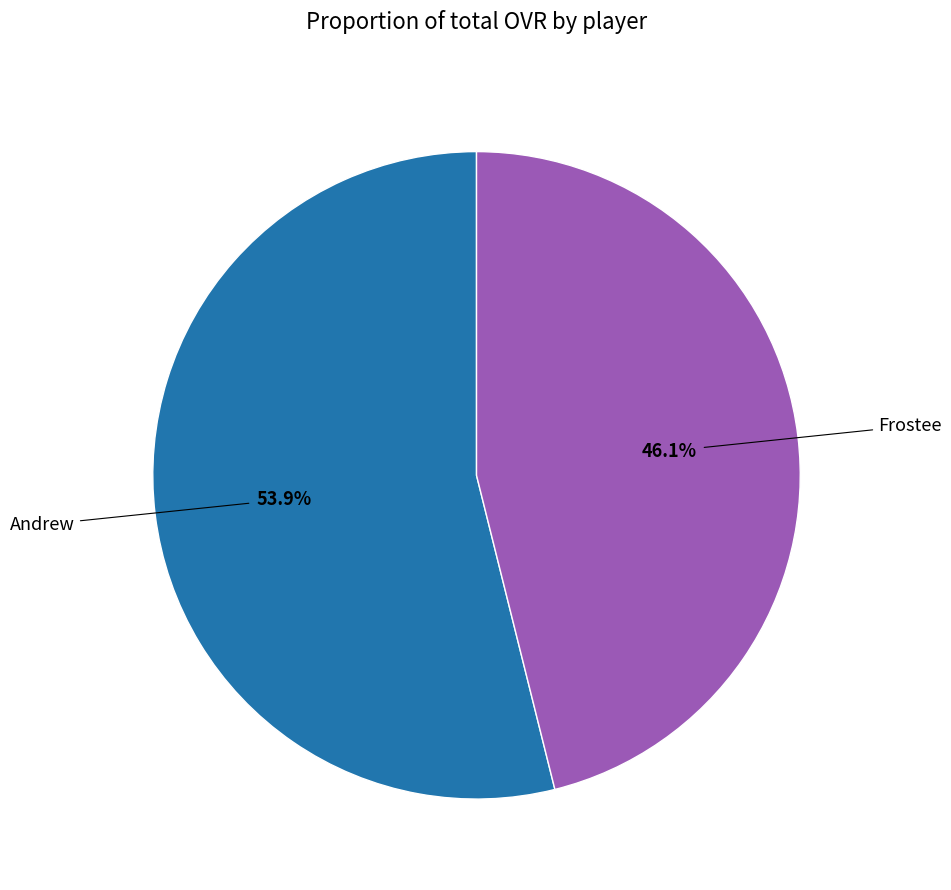

Is there a majority slice in this chart?

Yes